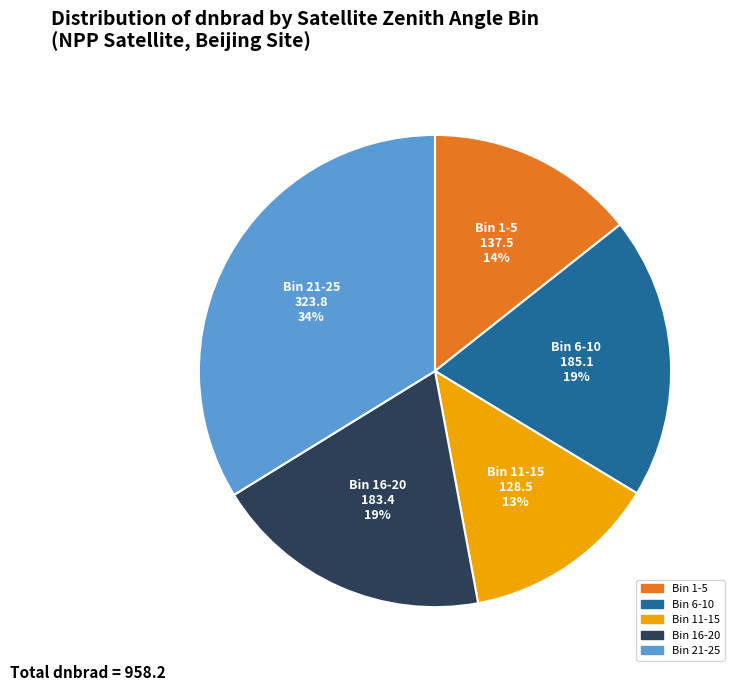

Count the number of slices in the pie.

5